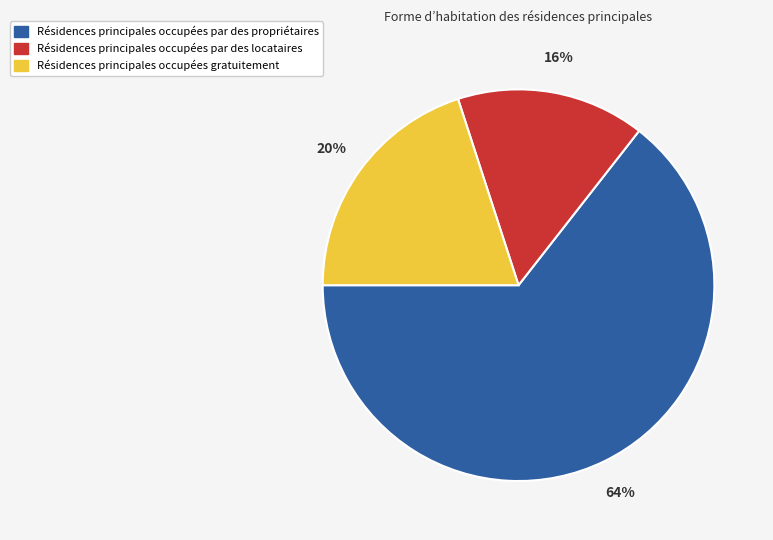

Is there a majority slice in this chart?

Yes